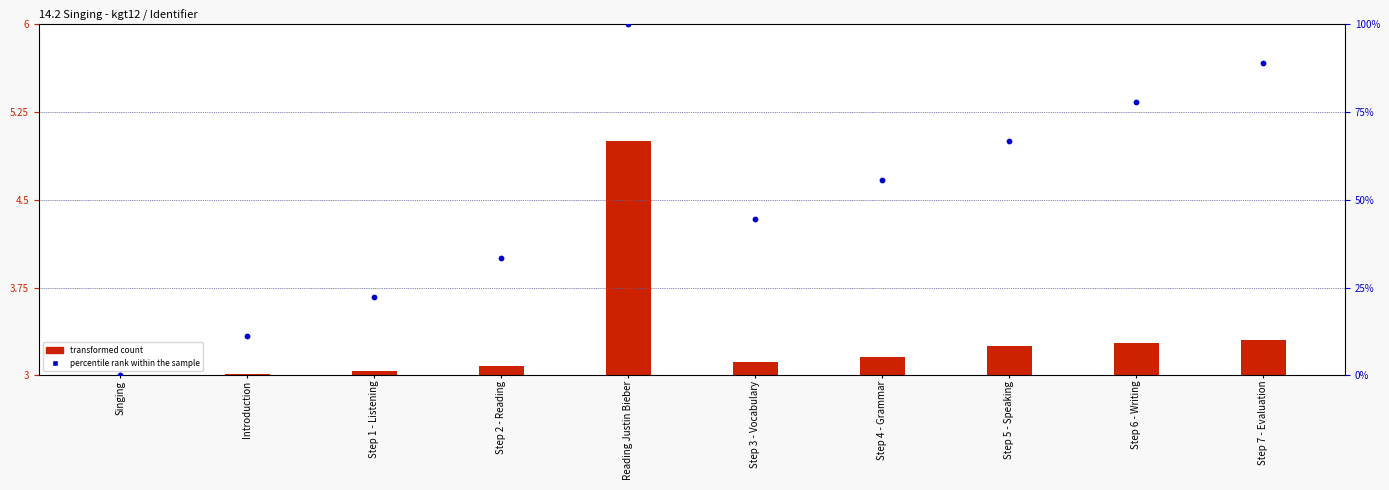

What are all the series names shown in the legend?

transformed count, percentile rank within the sample